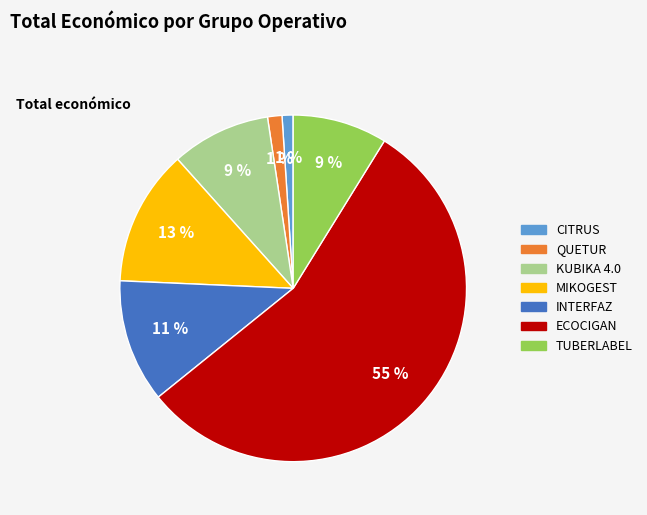

Do KUBIKA 4.0 and ECOCIGAN together represent more than half of the pie?

Yes